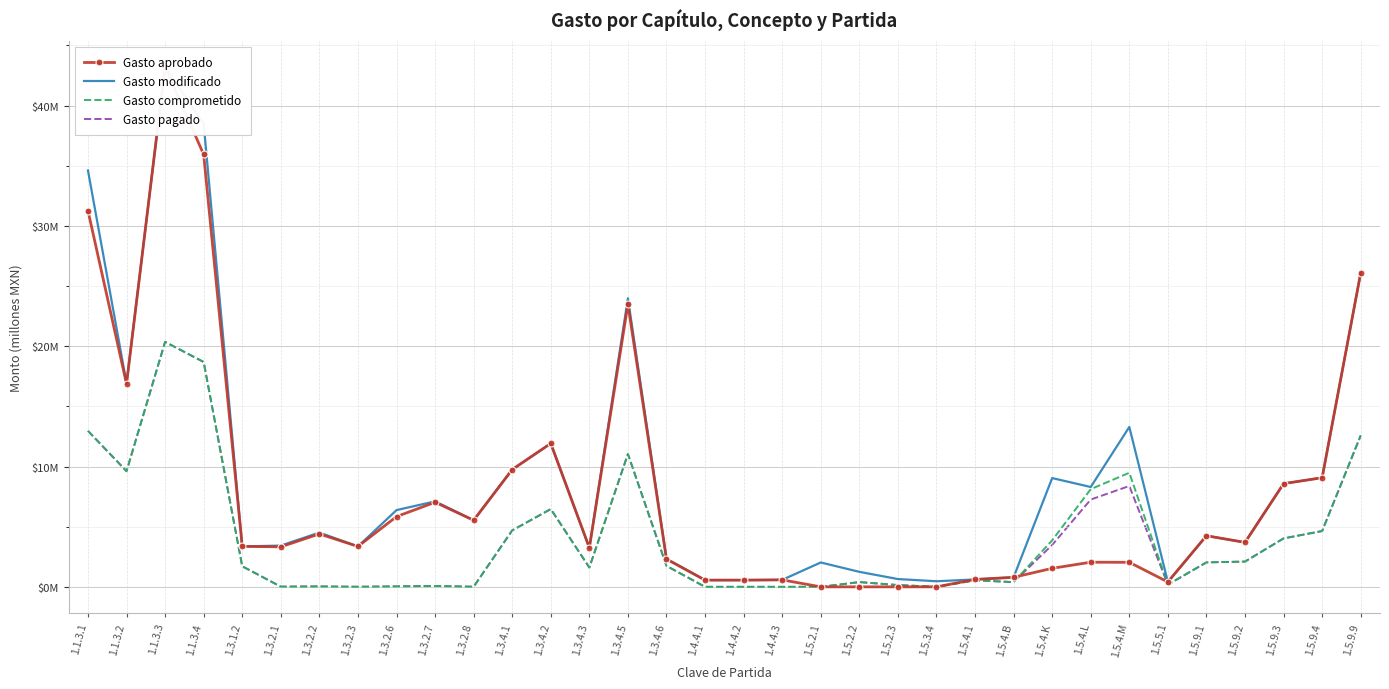

At which label does Gasto aprobado first exceed 3?

1.1.3.1